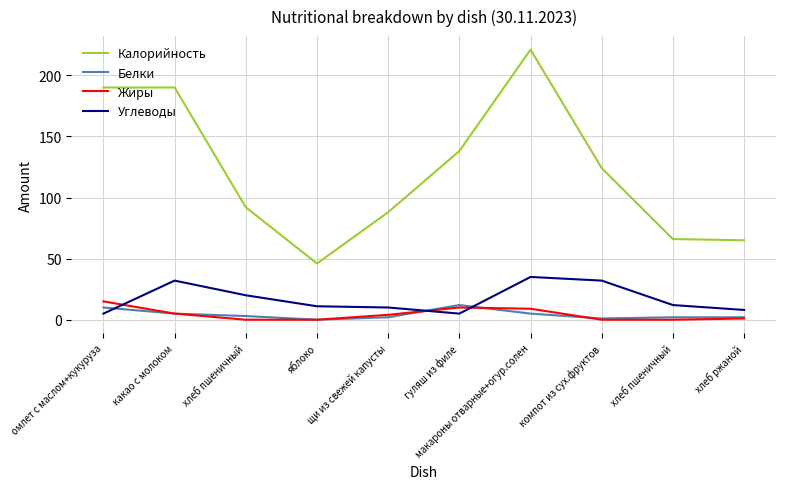

Which series has the largest range (max minus min)?

Калорийность